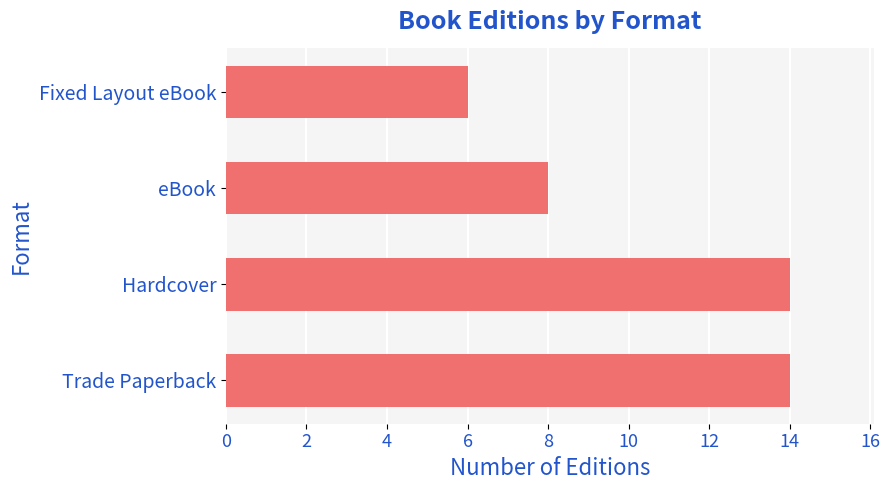

Count the values in the range 8 to 14.

3